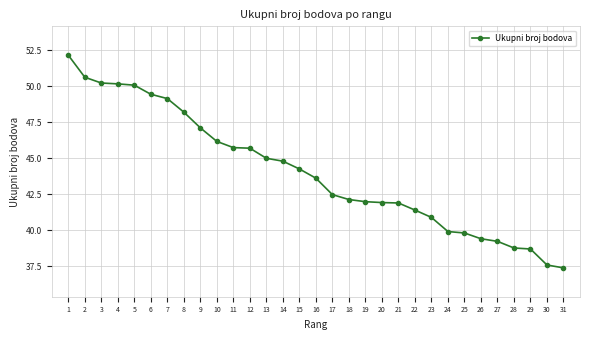

Read the value at 25.

39.8